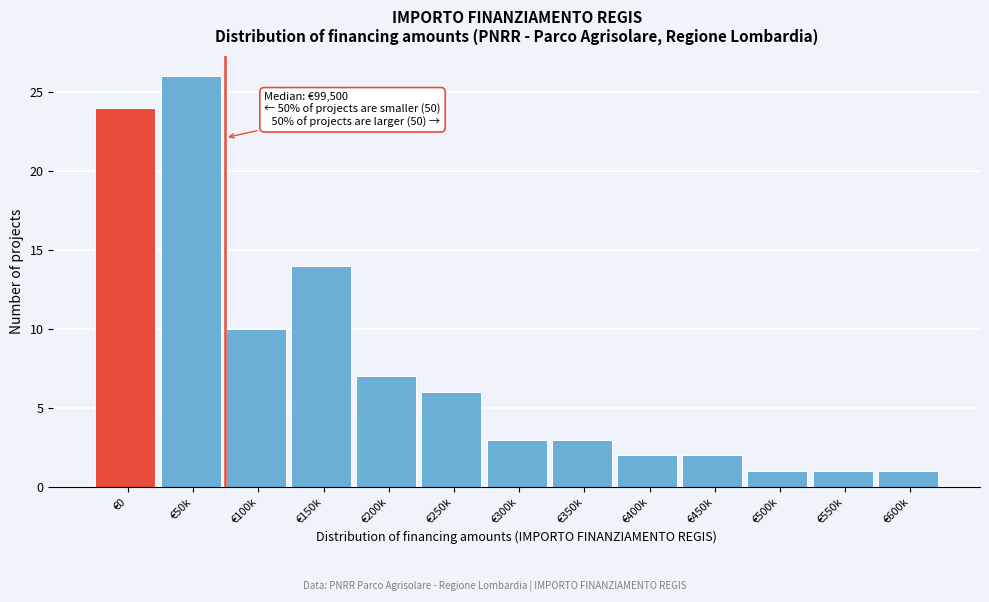

Reading right to left, list all the values displayed in this chart.

€600k=1	€550k=1	€500k=1	€450k=2	€400k=2	€350k=3	€300k=3	€250k=6	€200k=7	€150k=14	€100k=10	€50k=26	€0=24